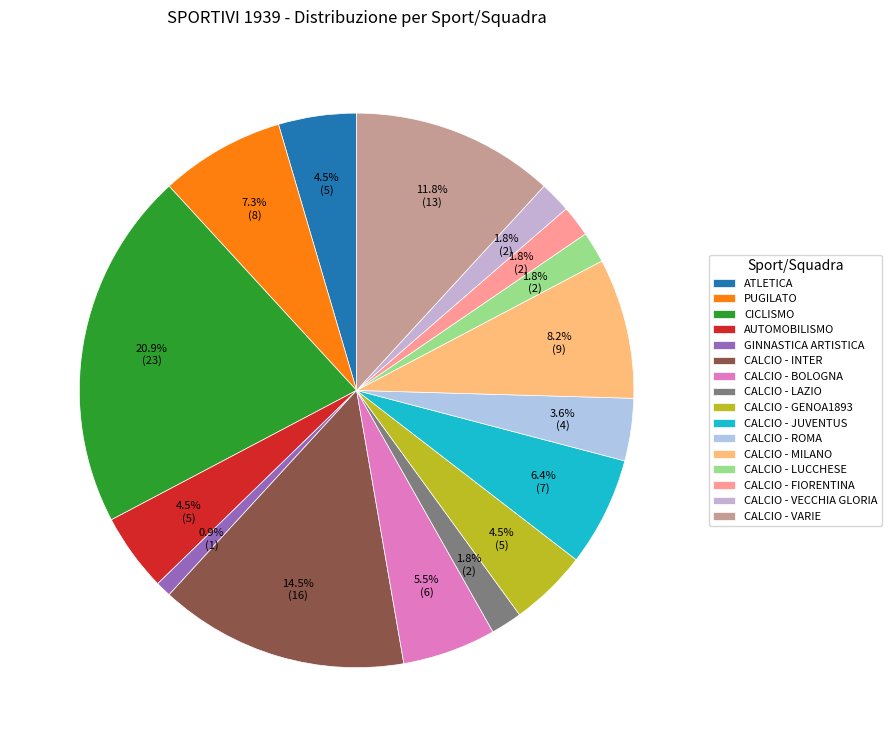

How much of the chart is everything except CALCIO - LUCCHESE?

98.2%